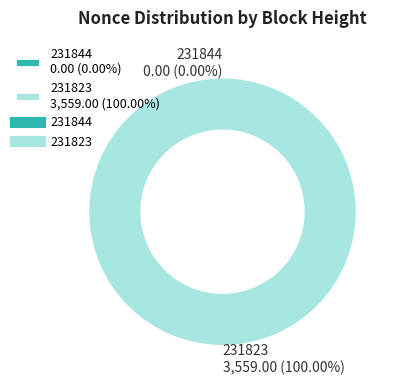

Does 231823 account for over 50% of the chart?

Yes